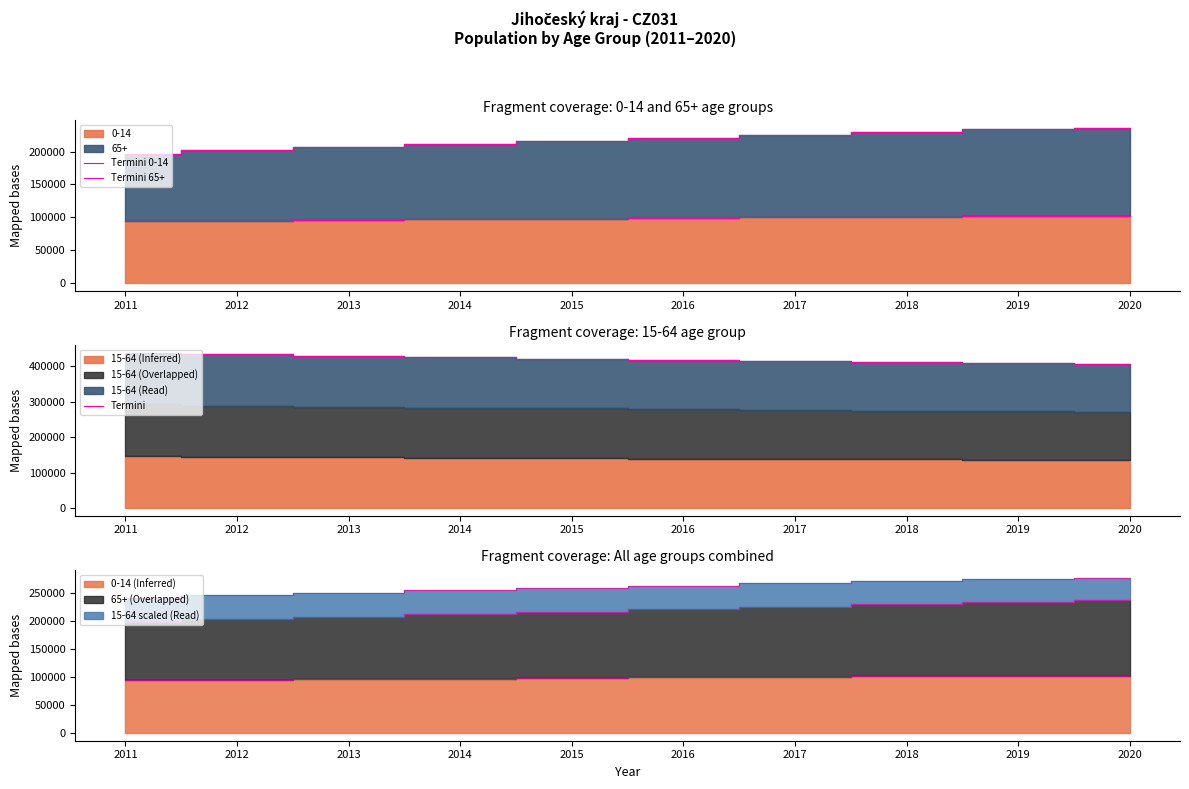

Which series has the largest total across all categories?

Termini